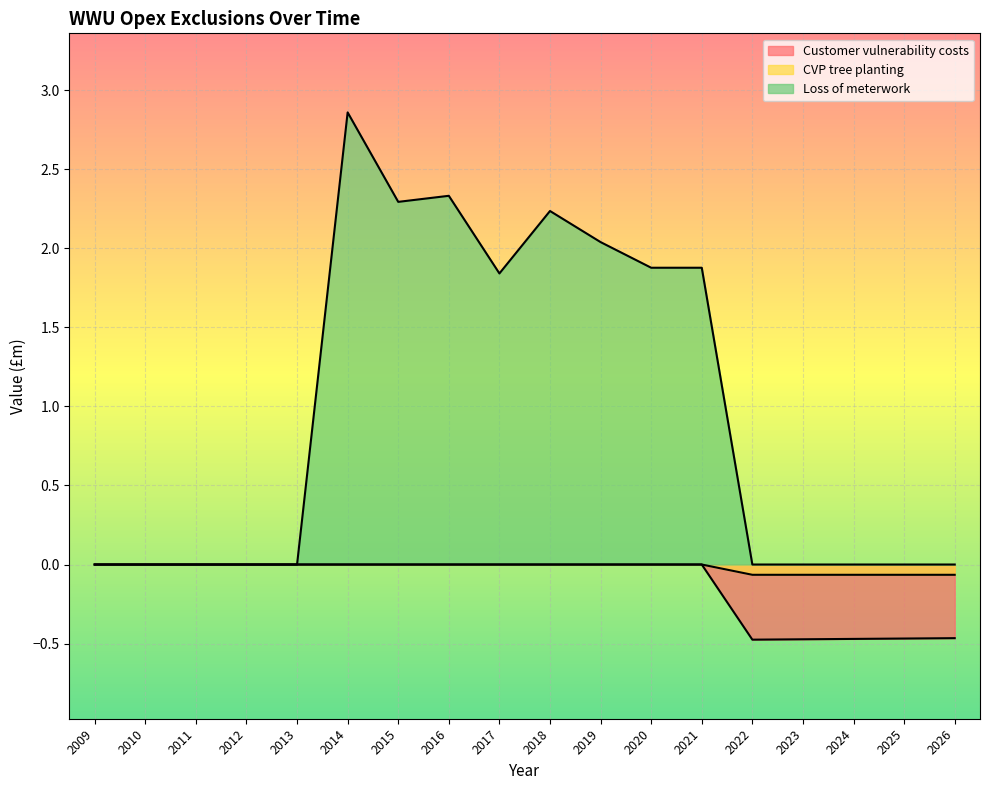

Read the CVP tree planting value at 2022.

-0.1